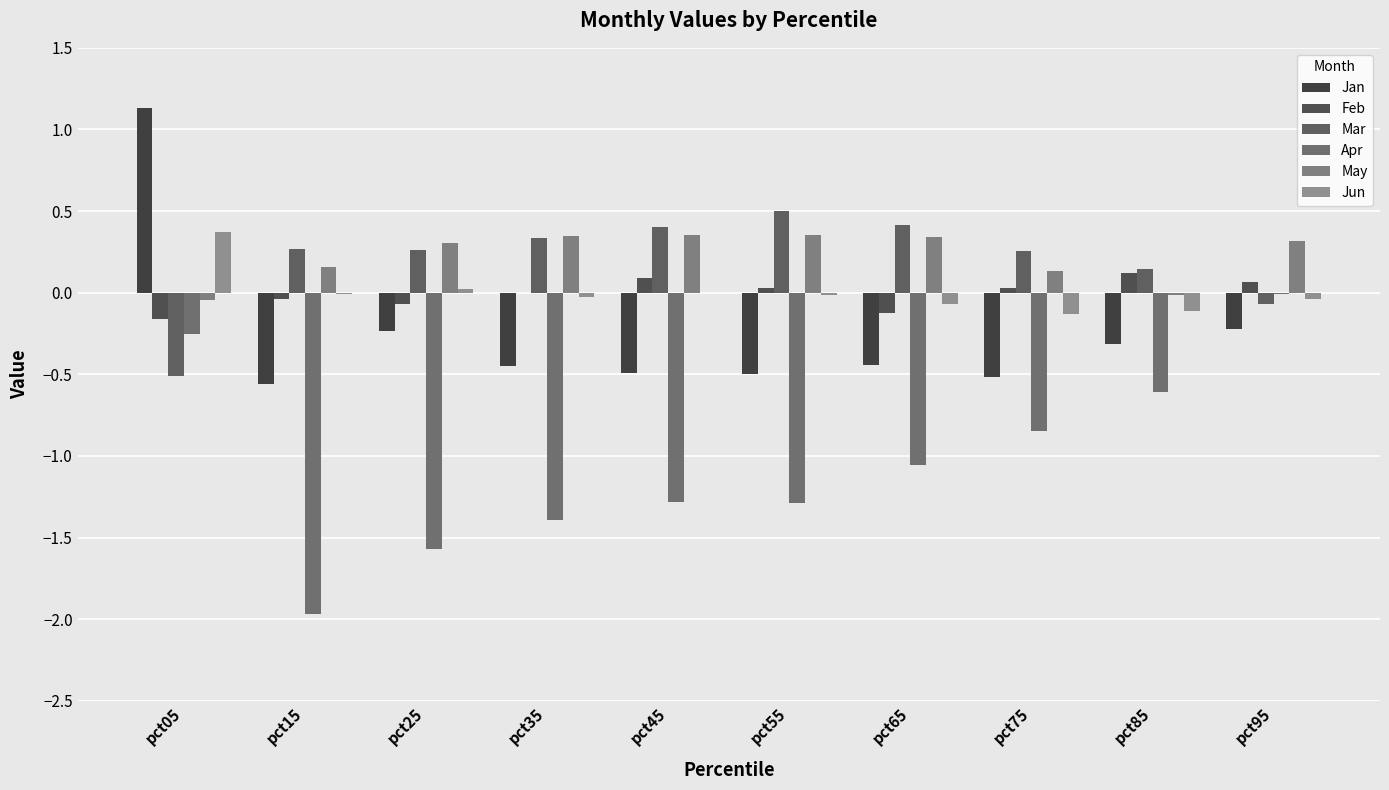

How many values in Mar are above zero?

8